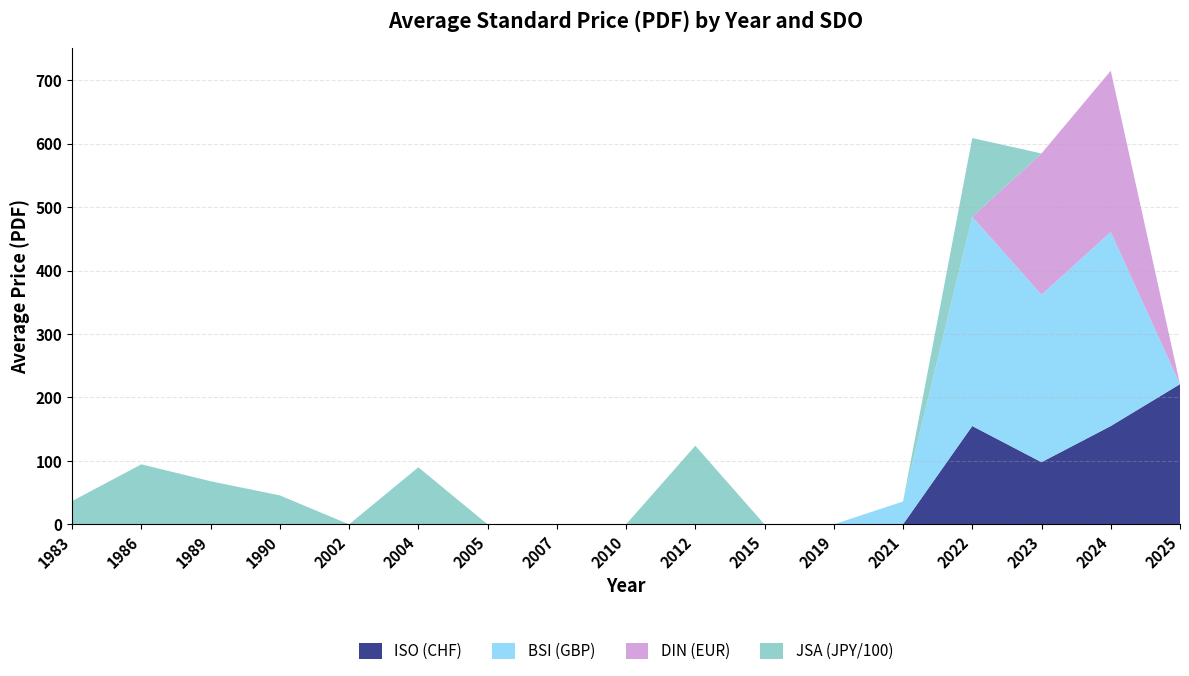

Reading right to left, list all the values displayed in this chart.

ISO (CHF): 2025=221.0	2024=155.0	2023=98.0	2022=155.0	2021=0.0	2019=0.0	2015=0.0	2012=0.0	2010=0.0	2007=0.0	2005=0.0	2004=0.0	2002=0.0	1990=0.0	1989=0.0	1986=0.0	1983=0.0
BSI (GBP): 2025=0.0	2024=306.0	2023=264.0	2022=330.0	2021=36.0	2019=0.0	2015=0.0	2012=0.0	2010=0.0	2007=0.0	2005=0.0	2004=0.0	2002=0.0	1990=0.0	1989=0.0	1986=0.0	1983=0.0
DIN (EUR): 2025=0.0	2024=254.1	2023=222.7	2022=0.0	2021=0.0	2019=0.0	2015=0.0	2012=0.0	2010=0.0	2007=0.0	2005=0.0	2004=0.0	2002=0.0	1990=0.0	1989=0.0	1986=0.0	1983=0.0
JSA (JPY/100): 2025=0.0	2024=0.0	2023=0.0	2022=124.0	2021=0.0	2019=0.0	2015=0.0	2012=124.0	2010=0.0	2007=0.0	2005=0.0	2004=90.0	2002=0.0	1990=45.7	1989=68.0	1986=94.7	1983=36.7